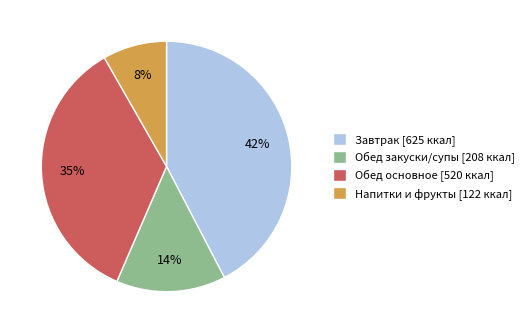

To the nearest percent, what percentage of the pie is Обед закуски/супы [208 ккал]?

14%